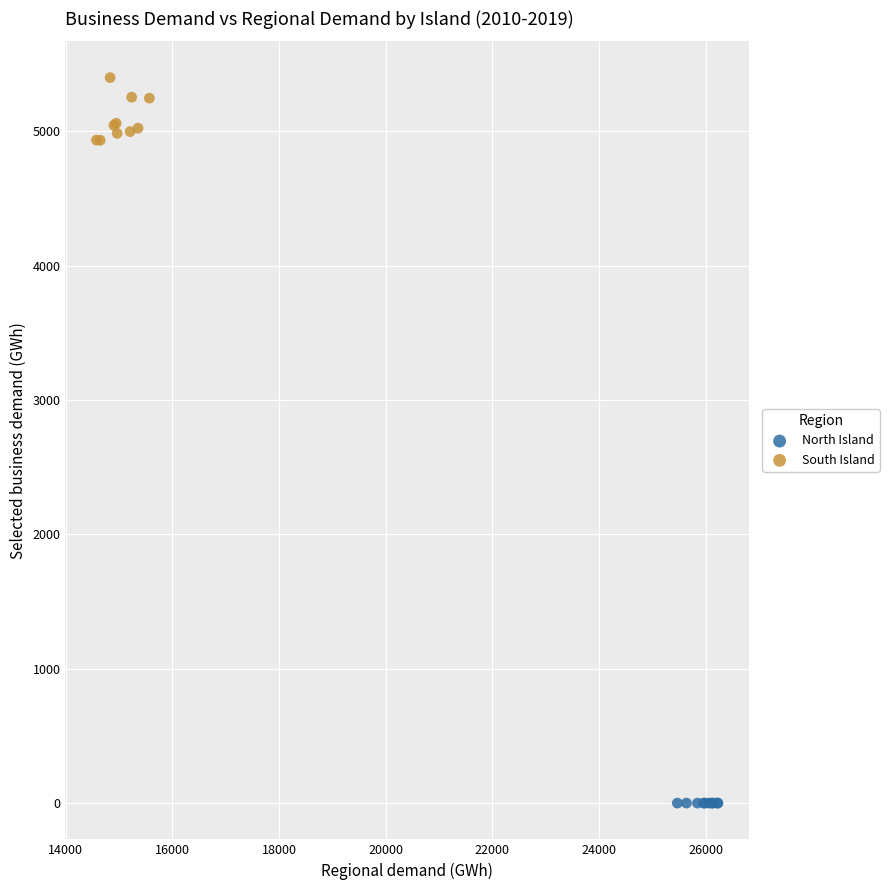

Which series reaches the maximum Y coordinate?

South Island